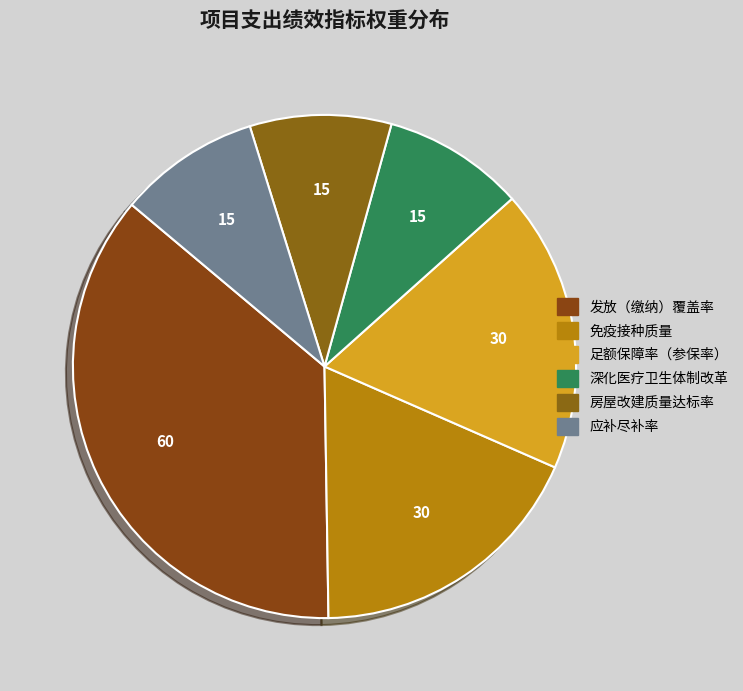

Count the number of slices in the pie.

6